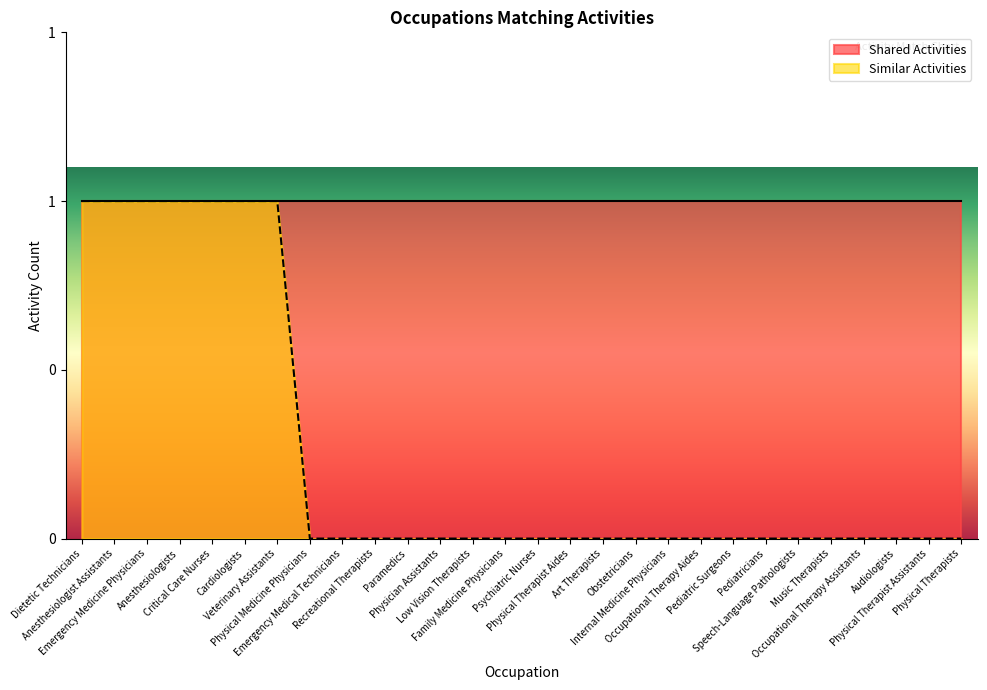

What is the label of the 16th point from the right?

Low Vision Therapists